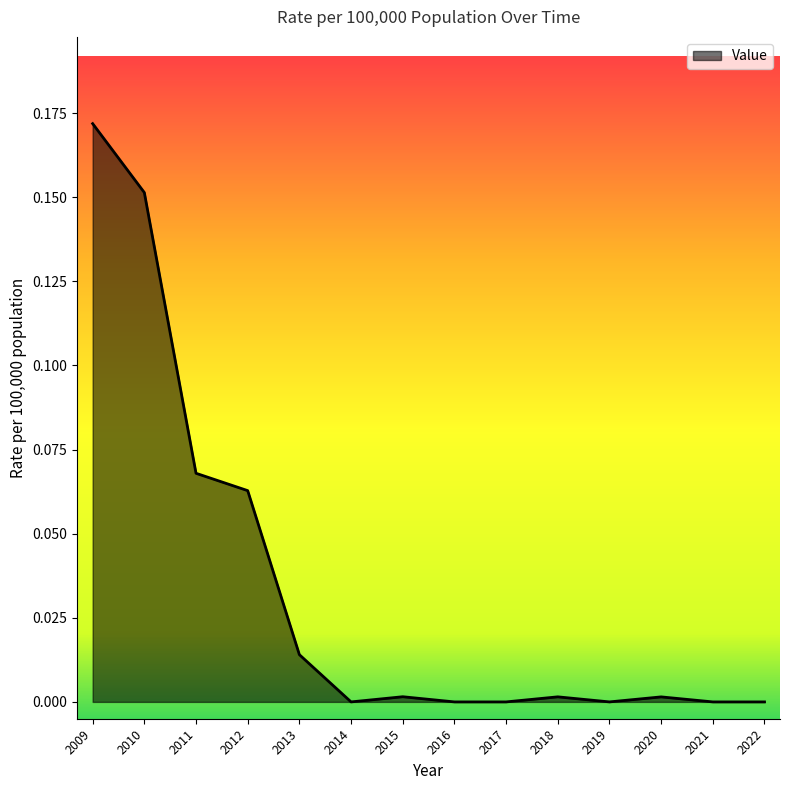

What is the sum of all values?

0.5